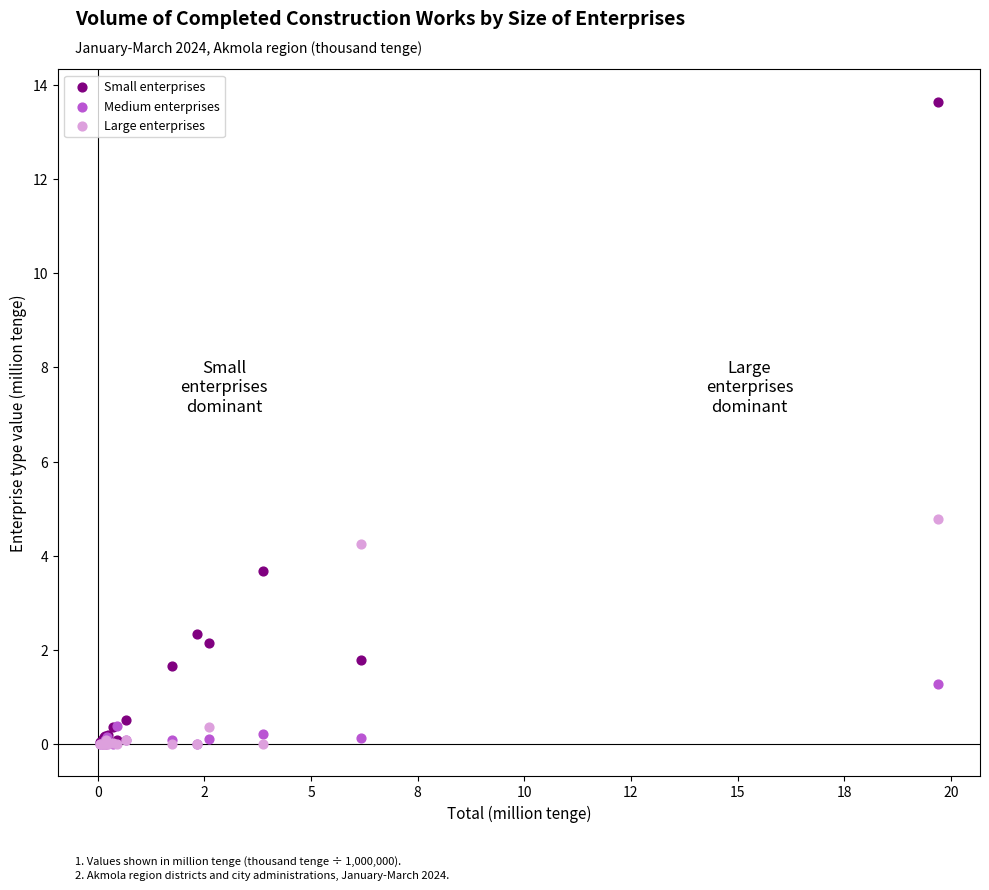

In the Small enterprises series, what Y value is closest to 6?

3.7